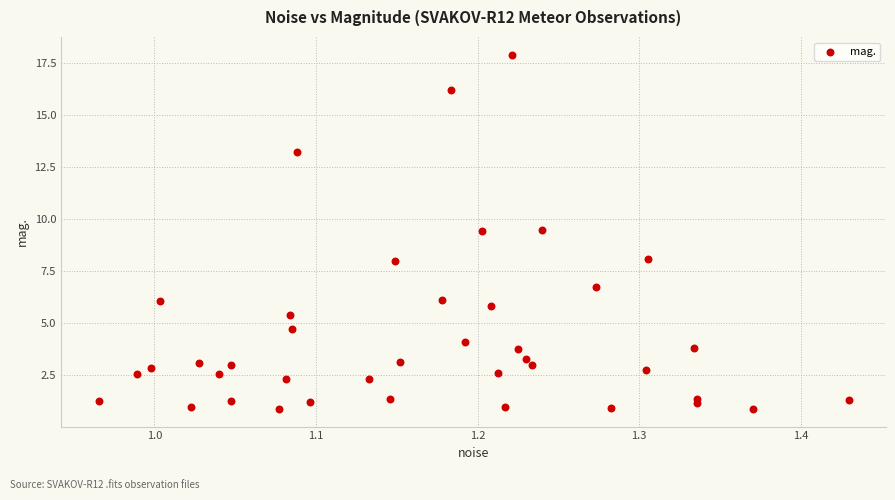

What is the range of X values (max minus min)?

0.5